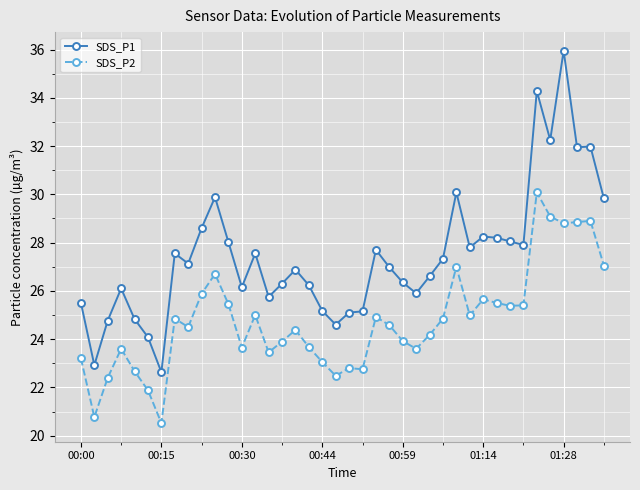

At how many categories does at least one series exceed 23?

38